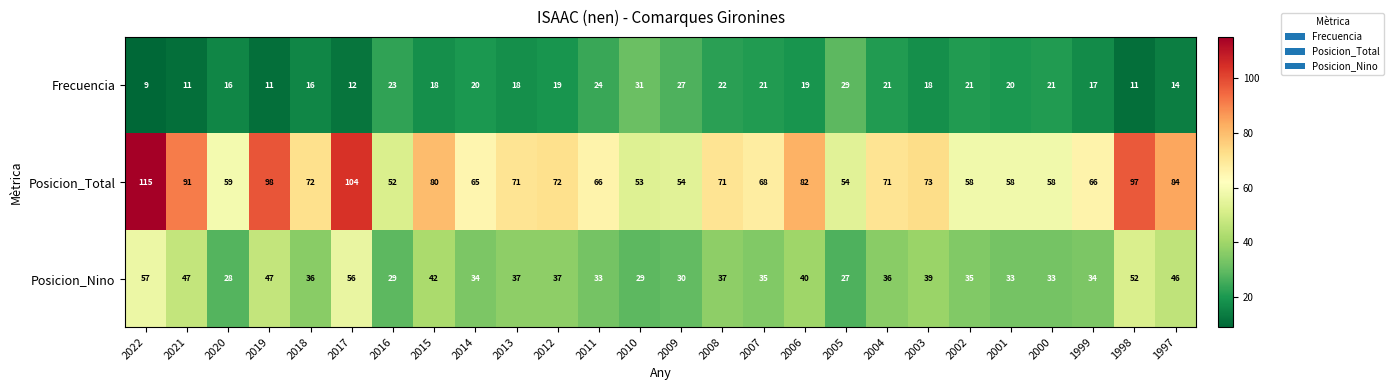

List the series in order of their overall mean, lowest first.

Frecuencia, Posicion_Nino, Posicion_Total